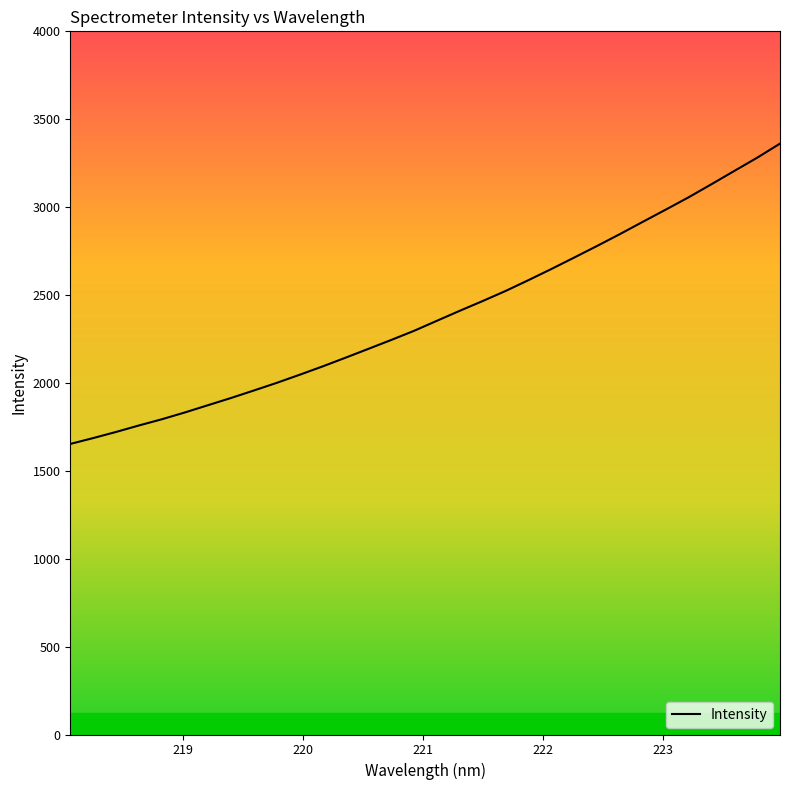

What is the smallest value displayed?

1652.9